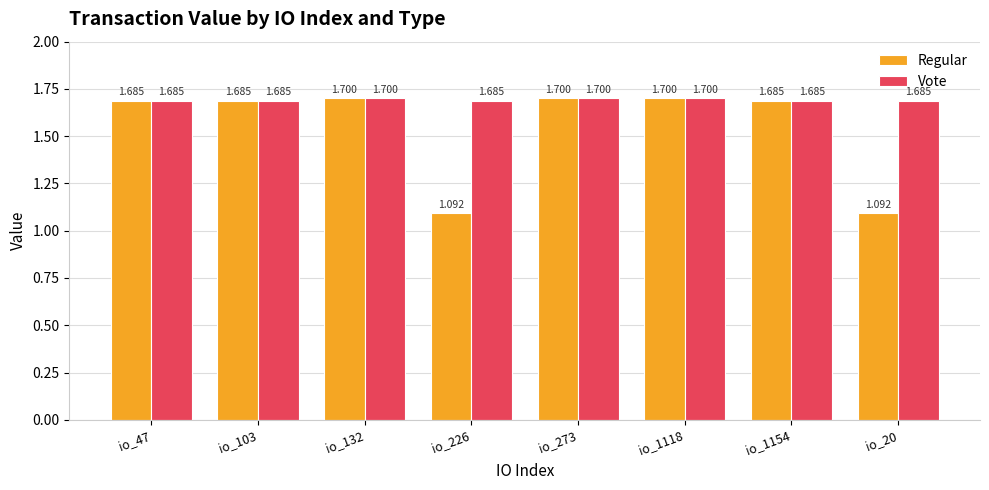

What is the value of the Regular bar at the 7th from the left?

1.7